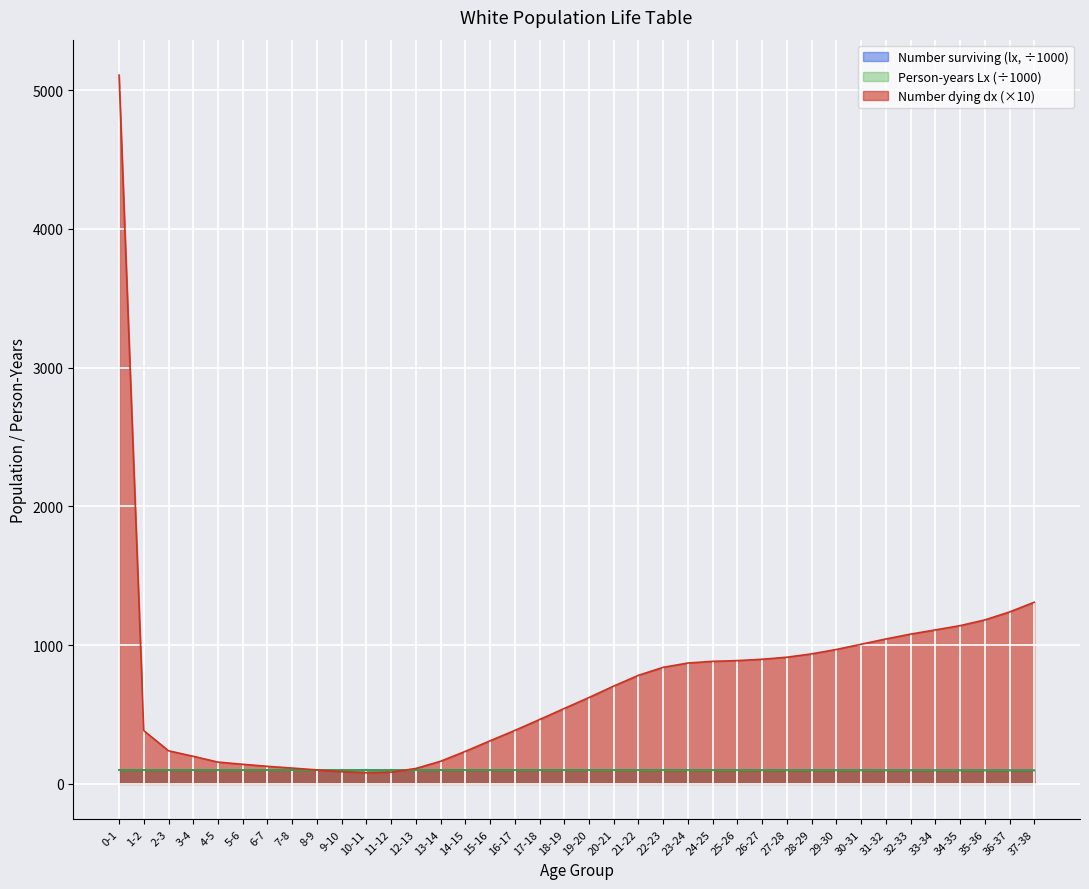

How many data points in Person-years (Lx) are less than 99?

18